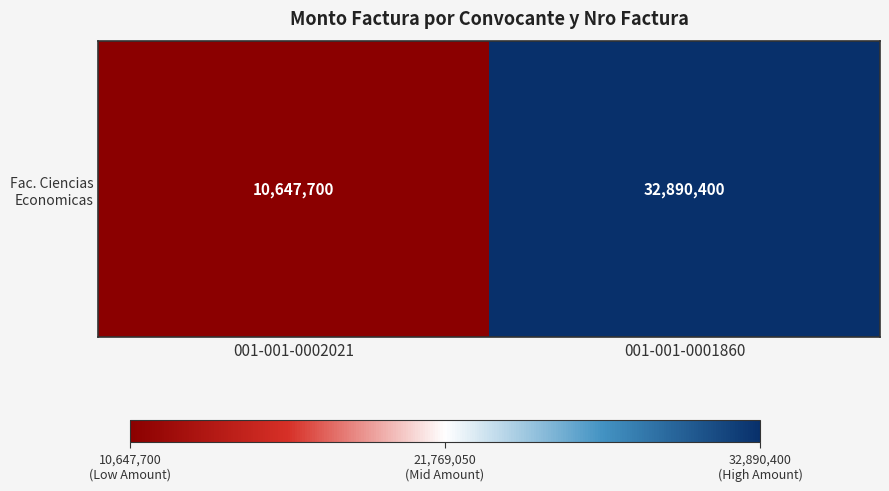

What is the sum of the values at 001-001-0001860 and 001-001-0002021?

43538100